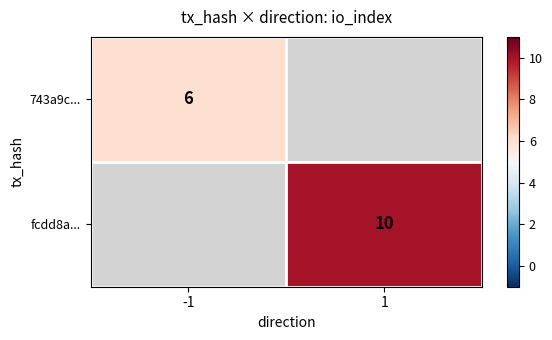

What is the minimum value shown in the chart?

6.0